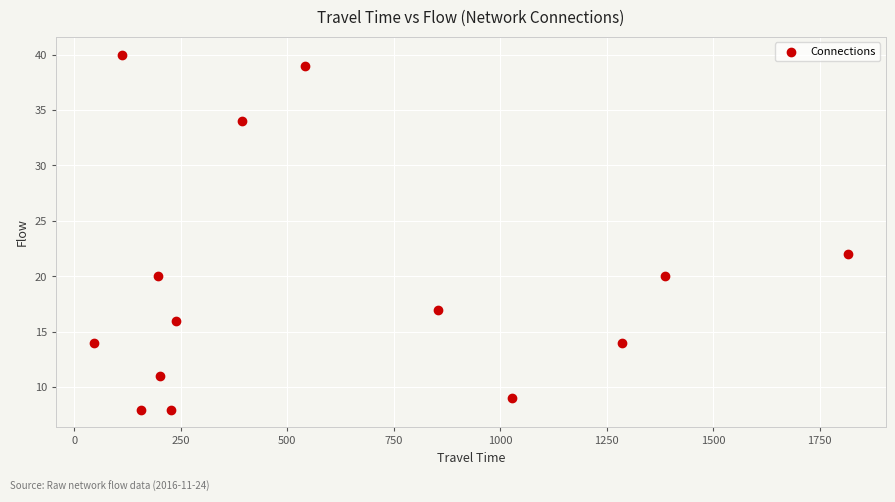

What Y value in the scatter plot is closest to 24?

22